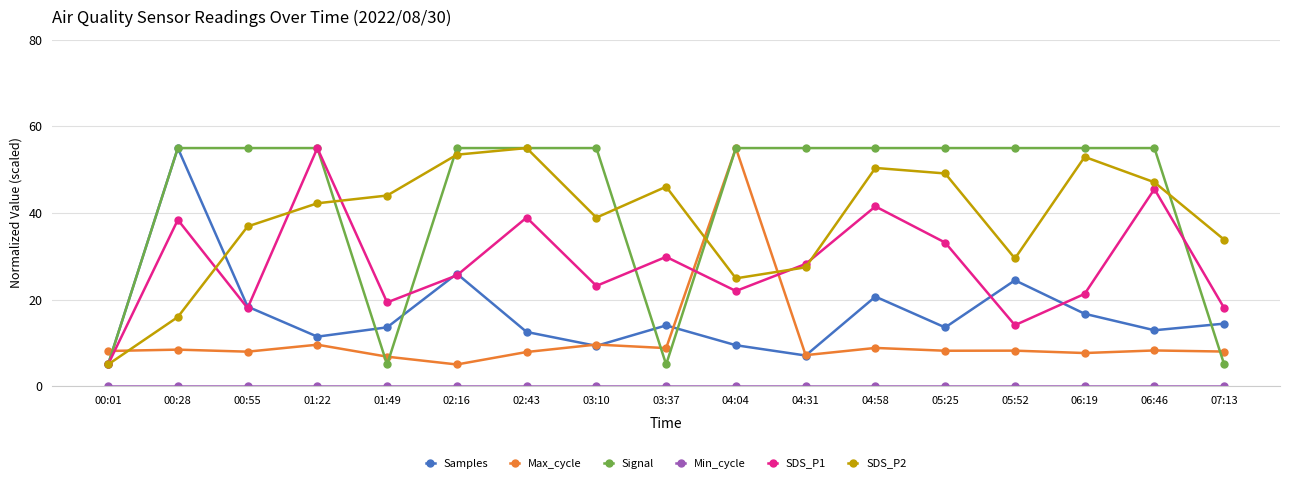

Which series has the largest total across all categories?

Signal